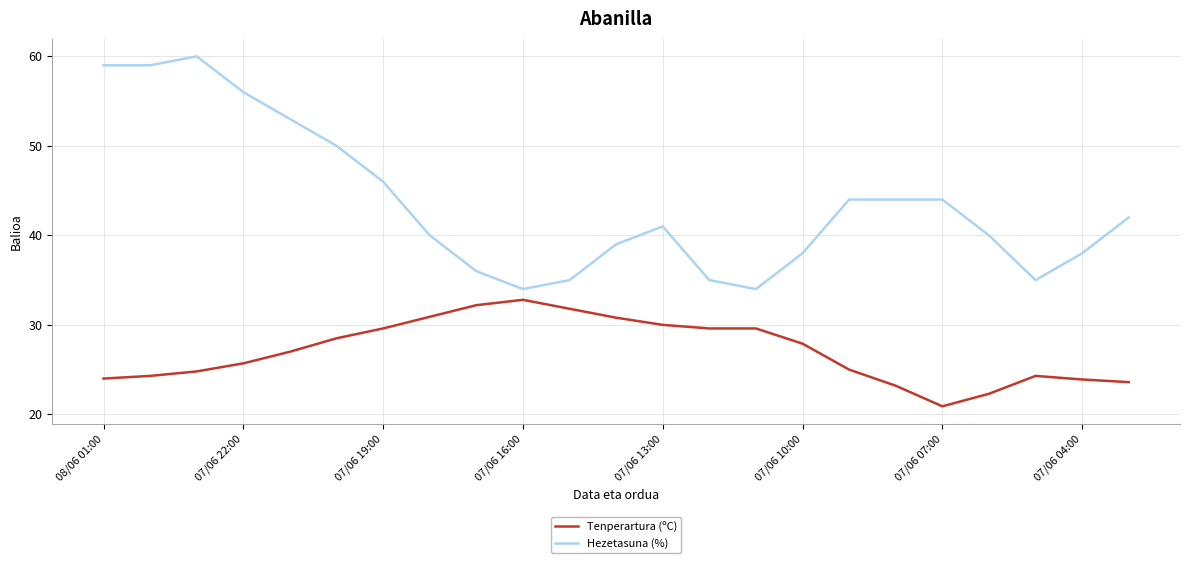

What is the difference between the maximum and minimum values in the Hezetasuna (%) series?

26.0